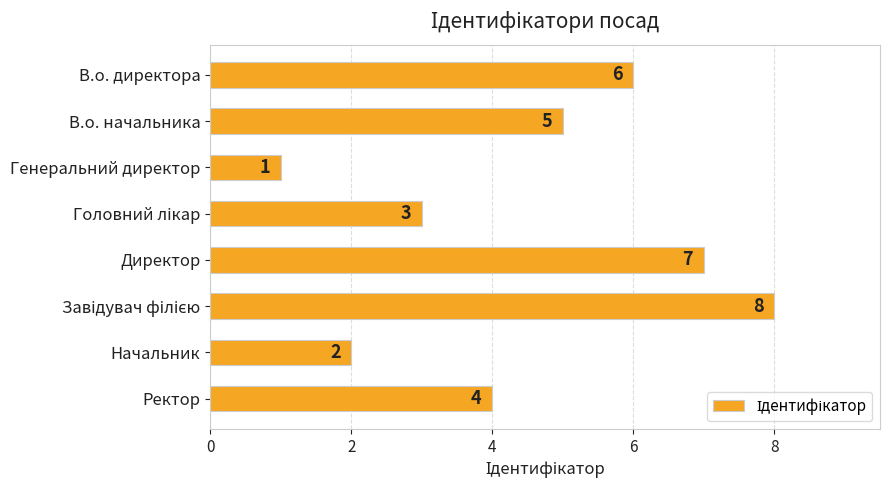

Reading top to bottom, extract all data points from this chart.

6	5	1	3	7	8	2	4